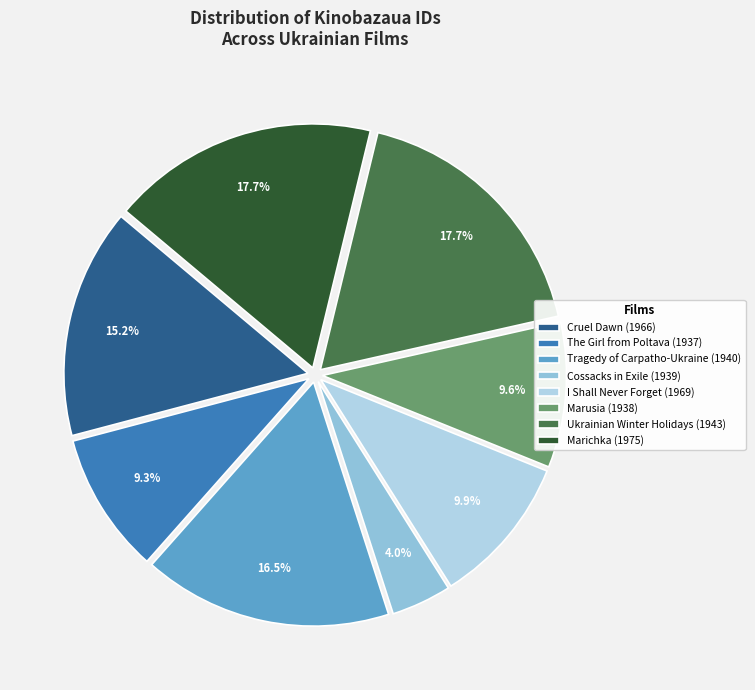

Count the number of slices in the pie.

8